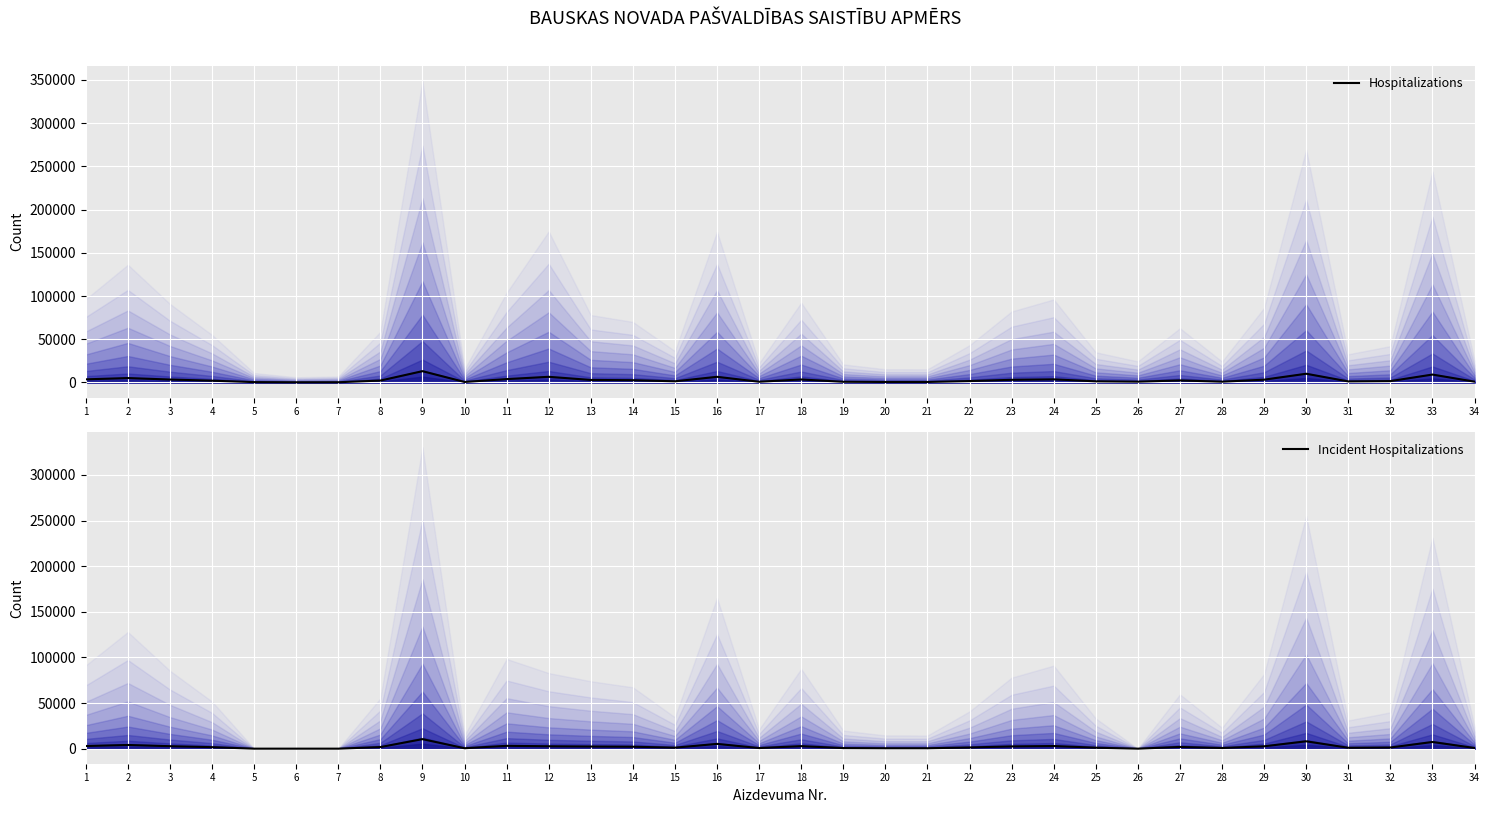

True or false: Incident Hospitalizations and Hospitalizations cross at least once.

False